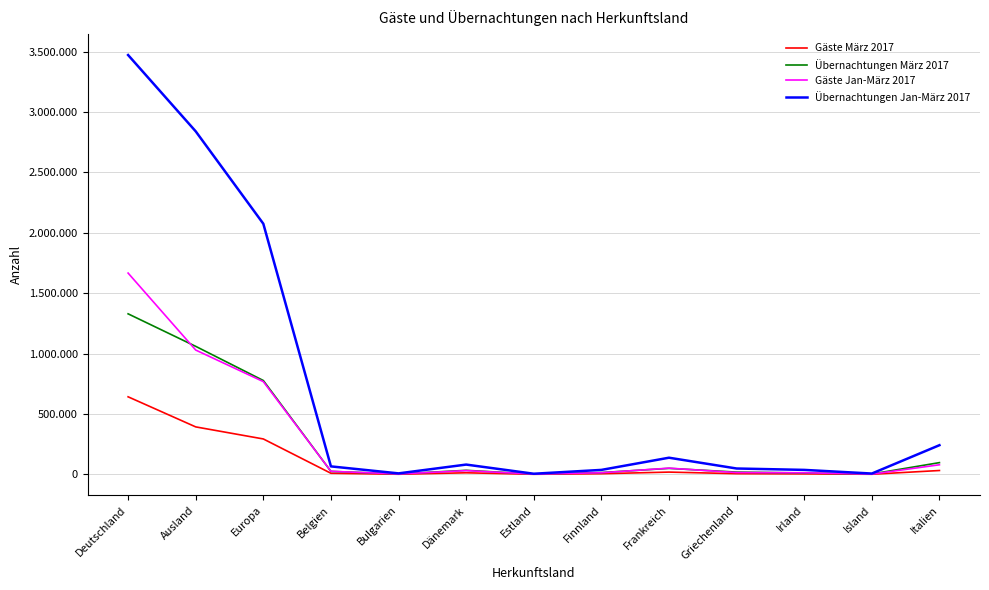

The Gäste Jan-März 2017 series shows 25876 at Belgien. True or false?

True